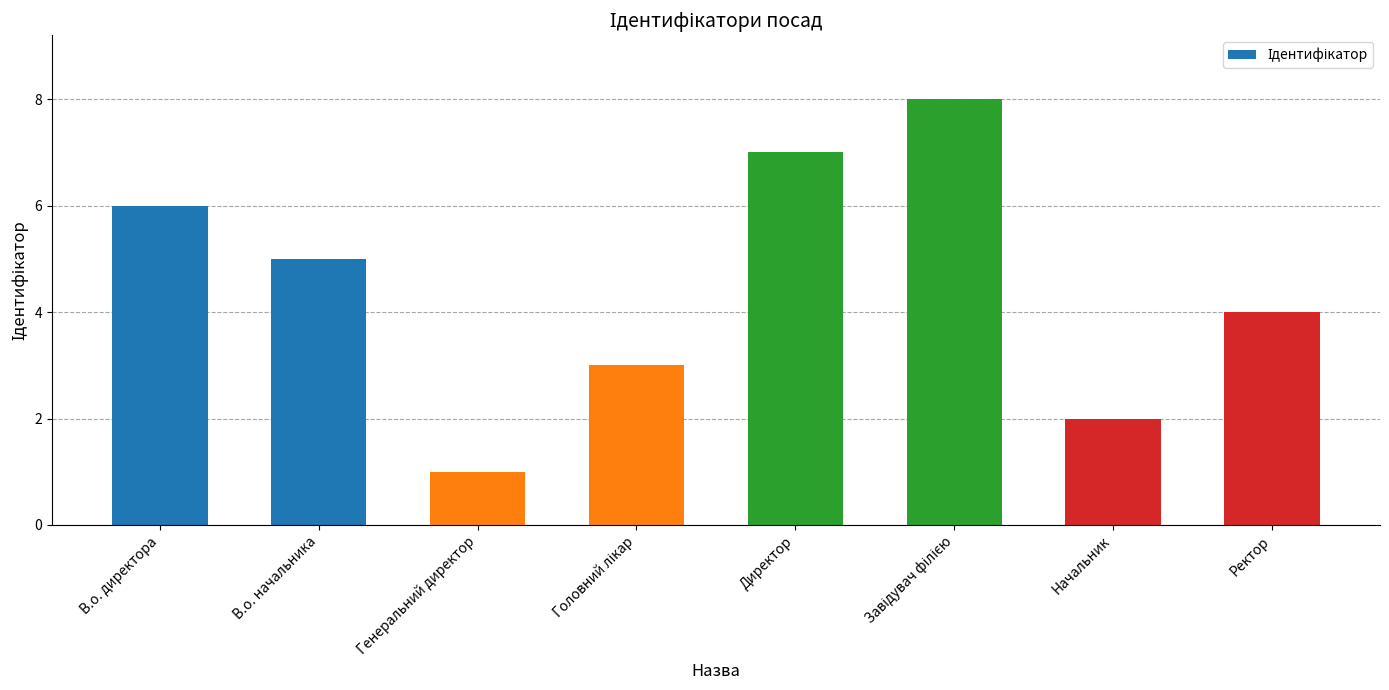

What is the difference between the values at Директор and Ректор?

3